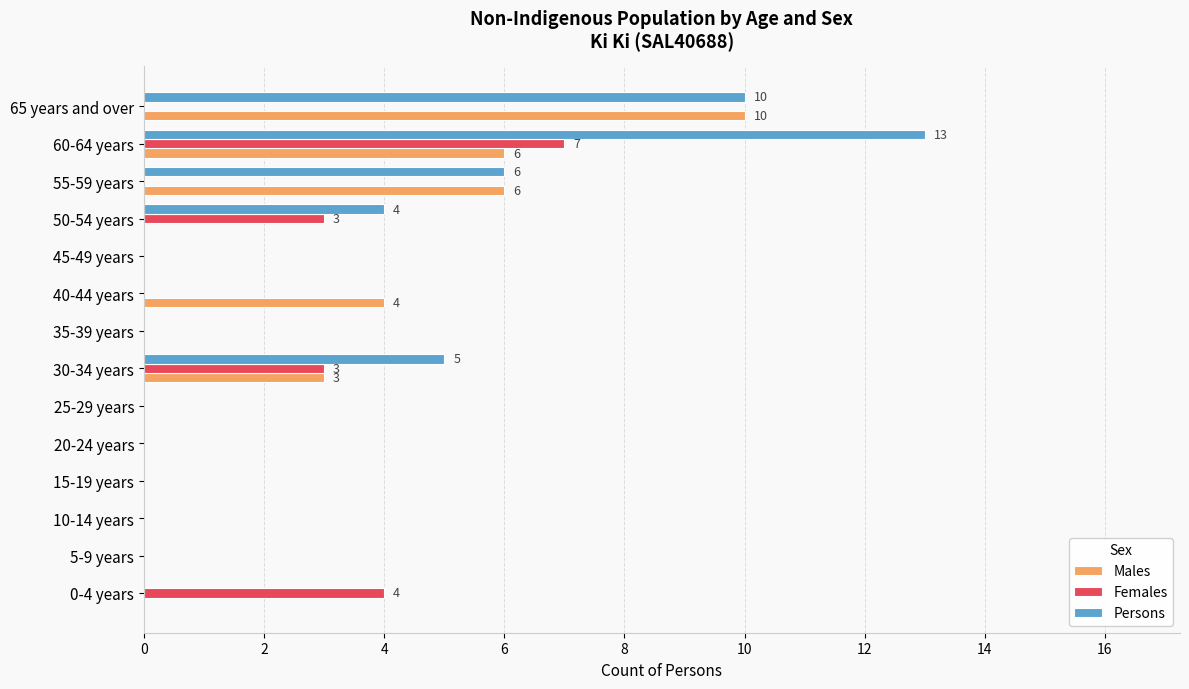

True or false: Females has a value of 0 at 55-59 years.

True